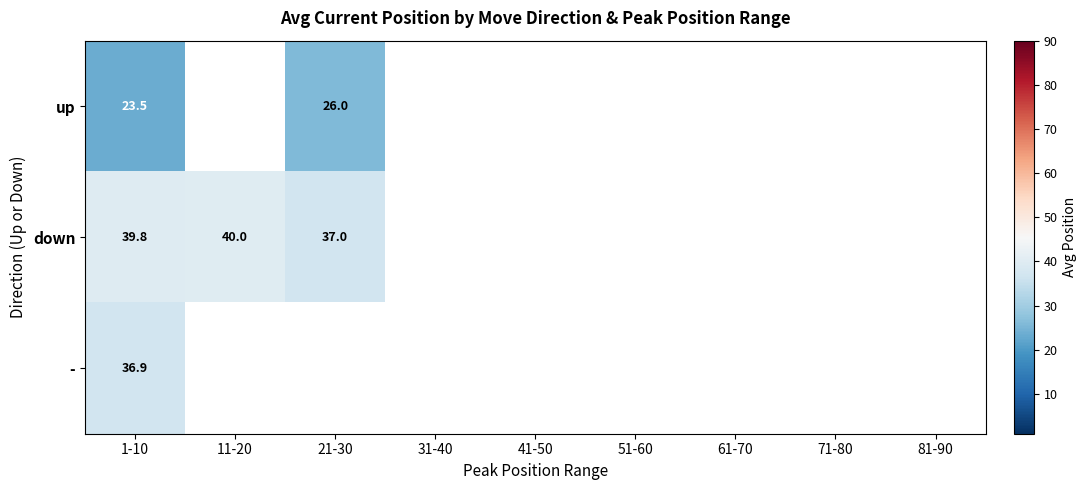

Which series has the largest range (max minus min)?

down